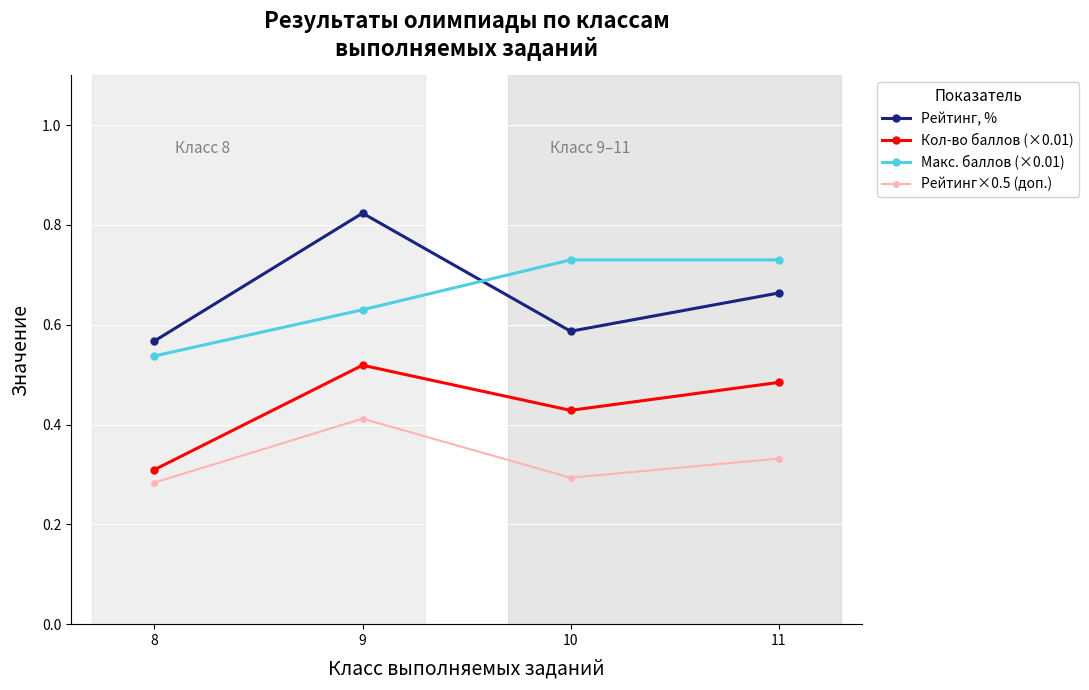

At which label does Кол-во баллов (×0.01) reach its minimum?

8